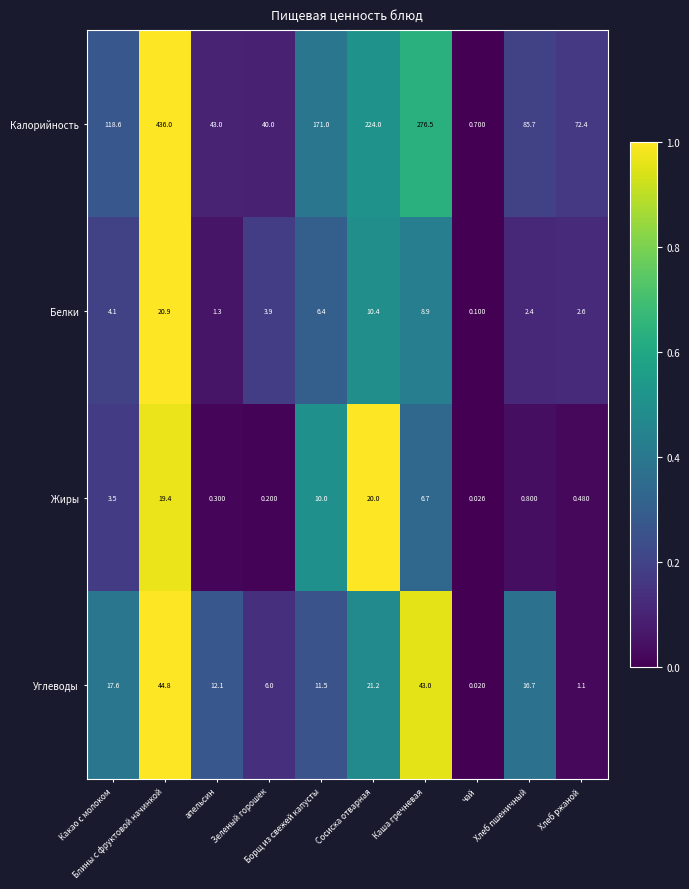

Which series has the widest spread of values?

Калорийность